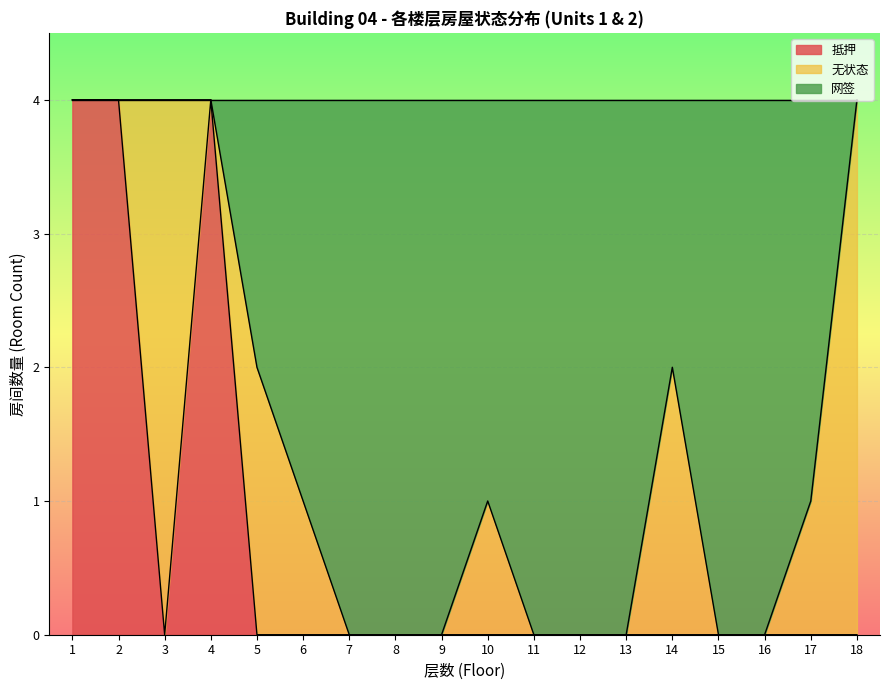

What is the total value across all series at 12?

4